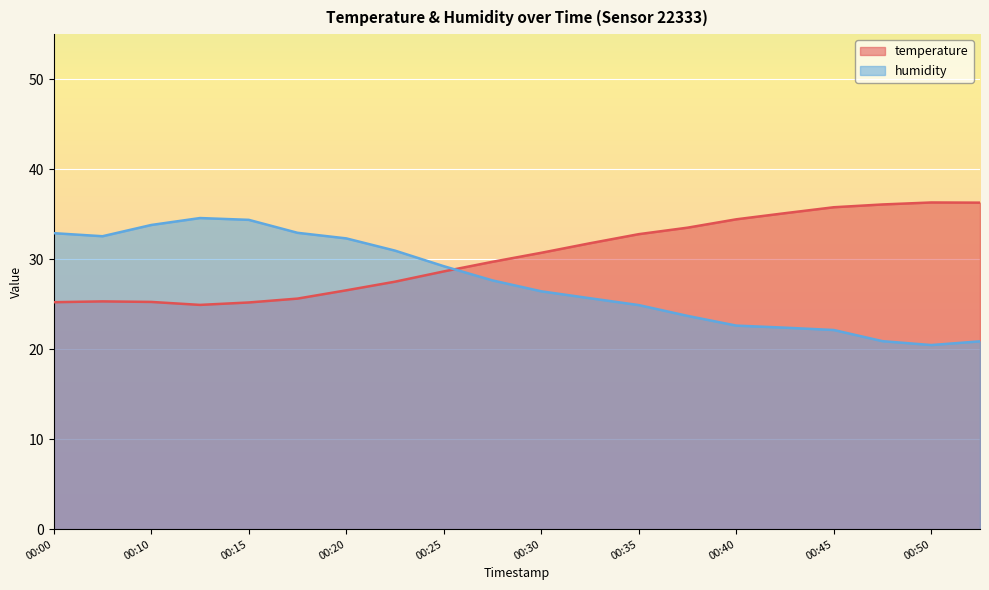

What is the difference between the maximum and minimum values in the temperature series?

11.4